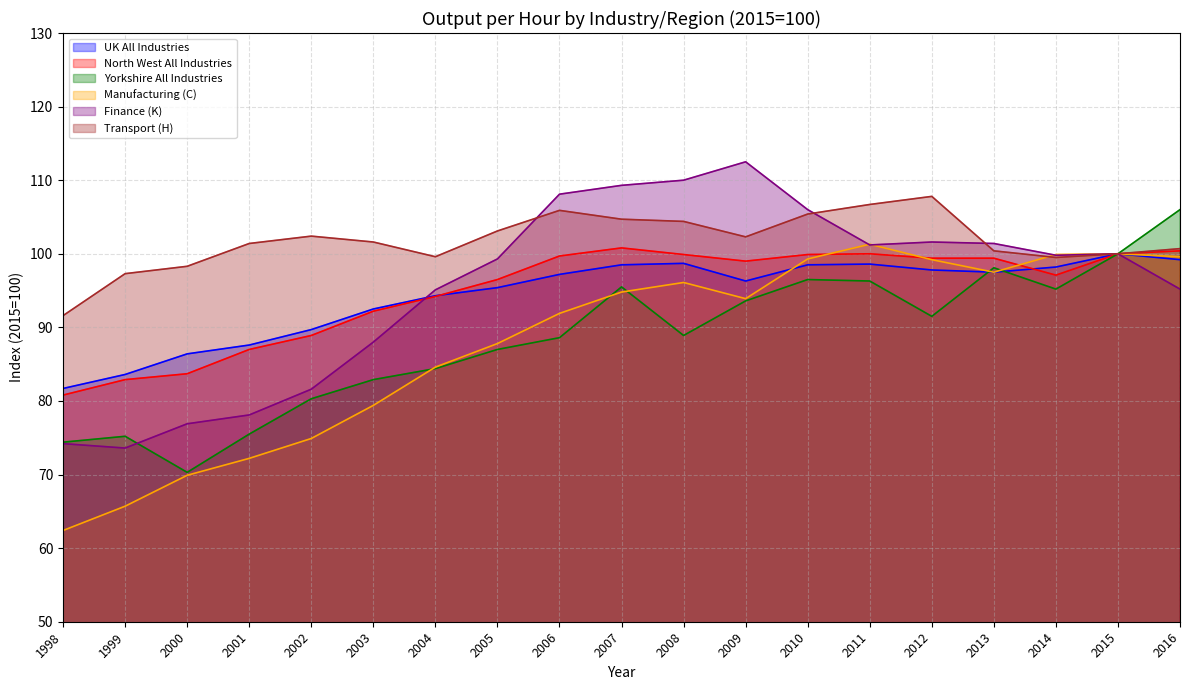

What are all the series names shown in the legend?

UK All Industries, North West All Industries, Yorkshire All Industries, Manufacturing (C), Finance (K), Transport (H)